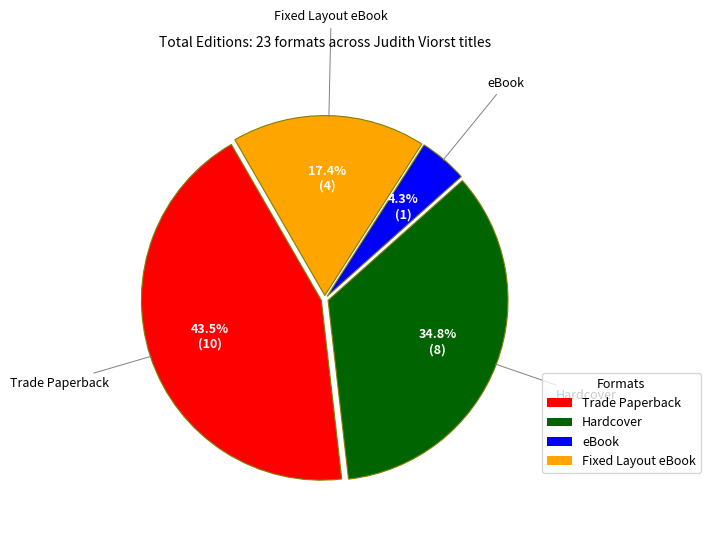

The Fixed Layout eBook slice represents 10% of the pie. True or false?

False